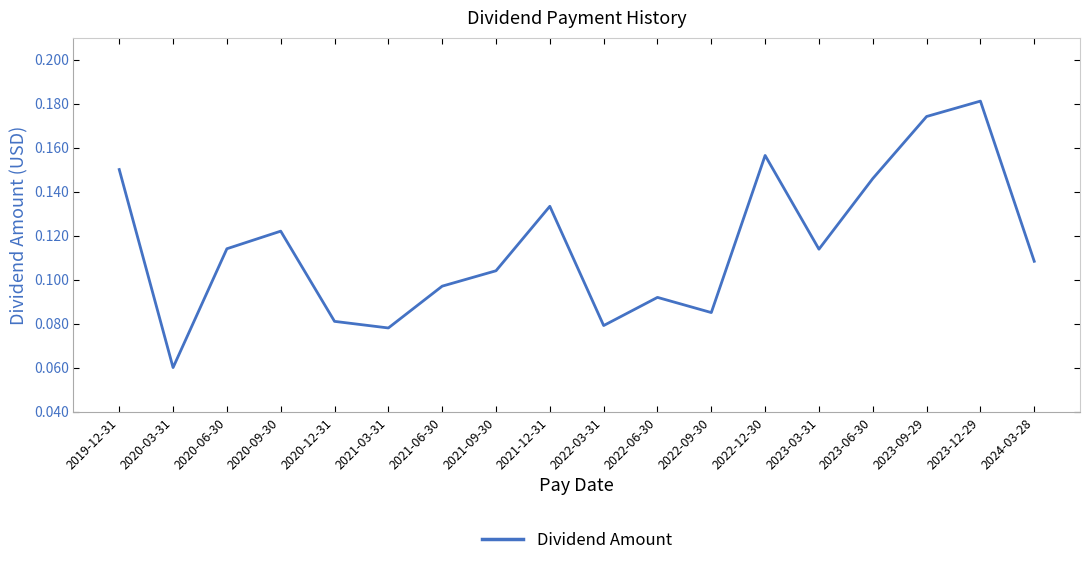

Which category has the highest value across all series?

2023-12-29